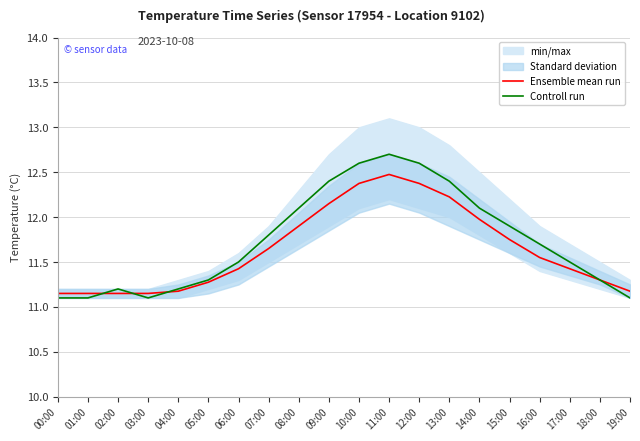

Reading right to left, transcribe all the data shown in this chart.

Ensemble mean run: 11.2	11.3	11.4	11.6	11.8	12.0	12.2	12.4	12.5	12.4	12.2	11.9	11.7	11.4	11.3	11.2	11.2	11.2	11.2	11.2
Controll run: 11.1	11.3	11.5	11.7	11.9	12.1	12.4	12.6	12.7	12.6	12.4	12.1	11.8	11.5	11.3	11.2	11.1	11.2	11.1	11.1